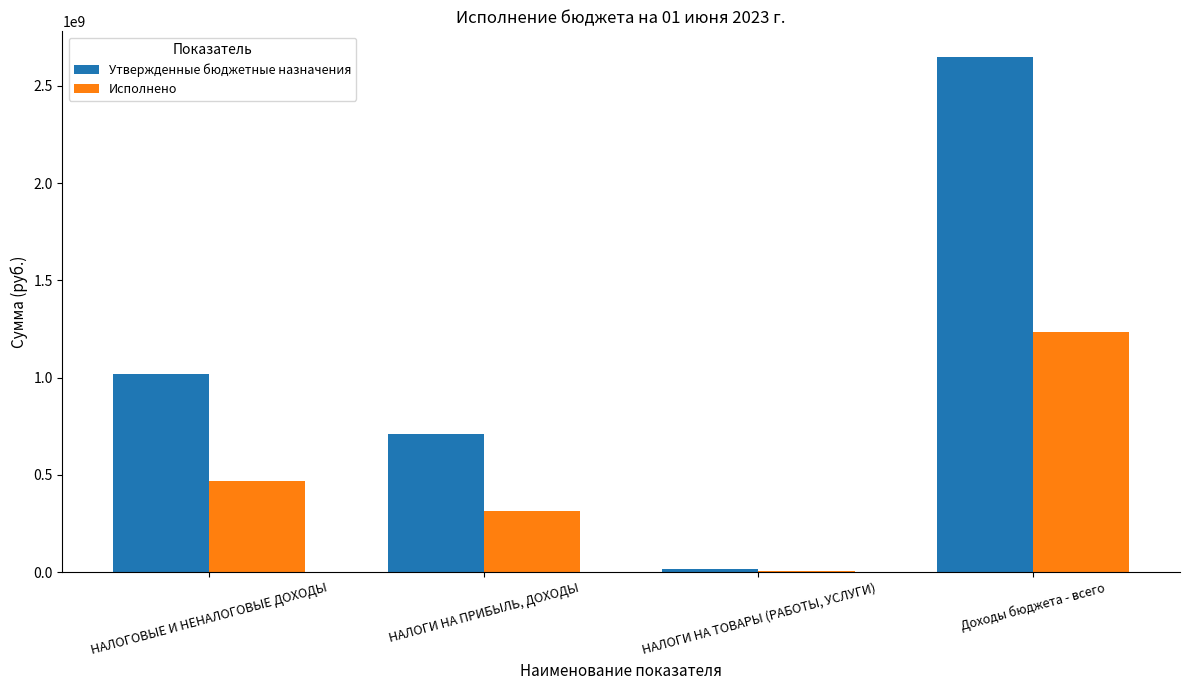

What is the sum of all Исполнено values?

2027382272.0